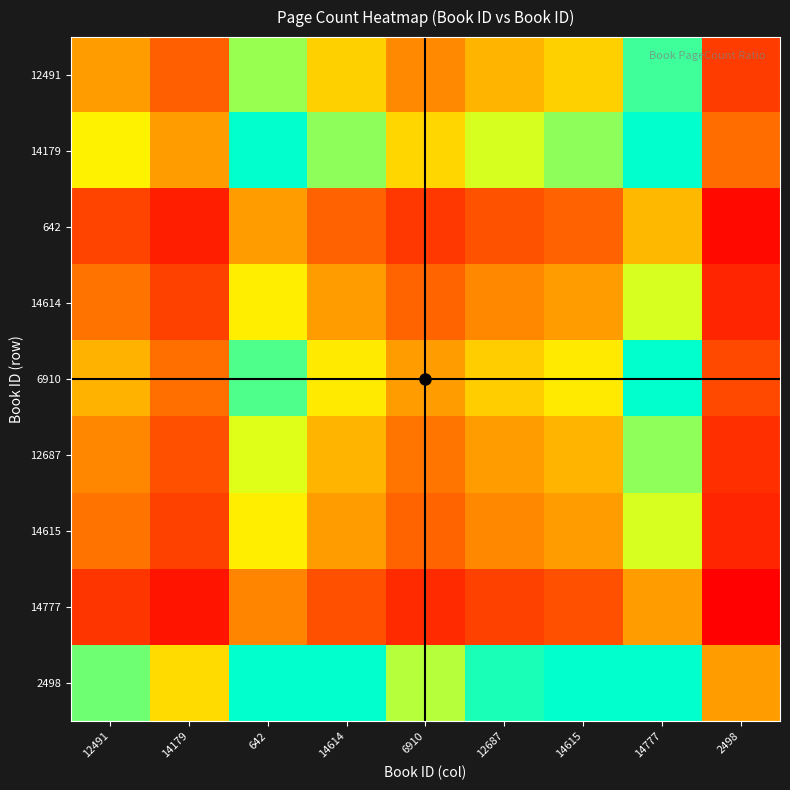

Reading right to left, extract all data points from this chart.

12491: 2498=0.6	14777=1.9	14615=1.2	12687=1.1	6910=0.9	14614=1.2	642=1.7	14179=0.7	12491=1.0
14179: 2498=0.8	14777=2.6	14615=1.7	12687=1.5	6910=1.3	14614=1.7	642=2.3	14179=1.0	12491=1.4
642: 2498=0.3	14777=1.1	14615=0.7	12687=0.7	6910=0.5	14614=0.7	642=1.0	14179=0.4	12491=0.6
14614: 2498=0.5	14777=1.5	14615=1.0	12687=0.9	6910=0.7	14614=1.0	642=1.4	14179=0.6	12491=0.8
6910: 2498=0.6	14777=2.0	14615=1.3	12687=1.2	6910=1.0	14614=1.3	642=1.8	14179=0.8	12491=1.1
12687: 2498=0.5	14777=1.7	14615=1.1	12687=1.0	6910=0.8	14614=1.1	642=1.5	14179=0.7	12491=0.9
14615: 2498=0.5	14777=1.5	14615=1.0	12687=0.9	6910=0.7	14614=1.0	642=1.4	14179=0.6	12491=0.8
14777: 2498=0.3	14777=1.0	14615=0.7	12687=0.6	6910=0.5	14614=0.7	642=0.9	14179=0.4	12491=0.5
2498: 2498=1.0	14777=3.3	14615=2.1	12687=1.9	6910=1.6	14614=2.1	642=2.9	14179=1.3	12491=1.8